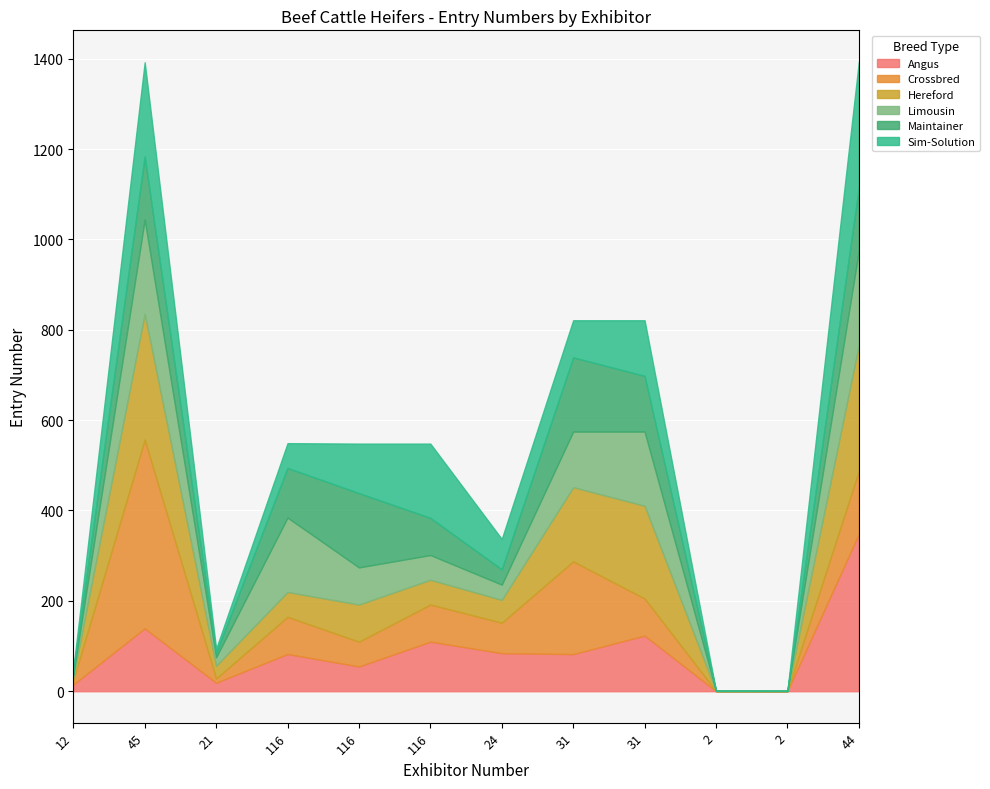

Reading right to left, transcribe all the data shown in this chart.

44=1393	2=1	2=1	31=821	31=821	24=337	116=548	116=548	116=549	21=94	45=1392	12=49